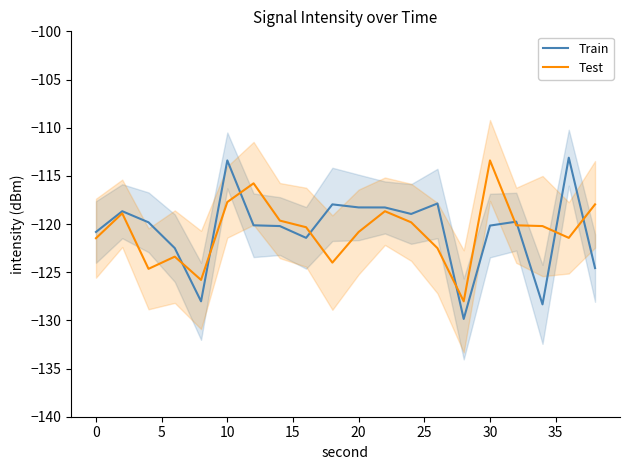

What is the minimum value for Test?

-128.0